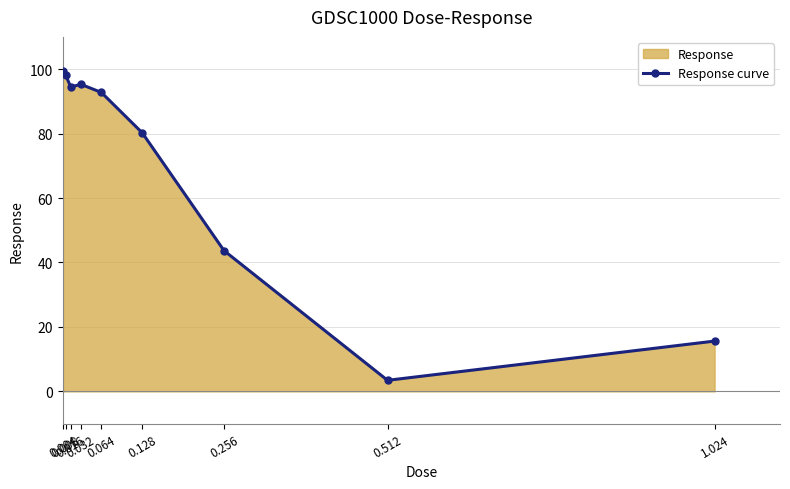

True or false: there are more than 0 points higher than both neighbors.

True